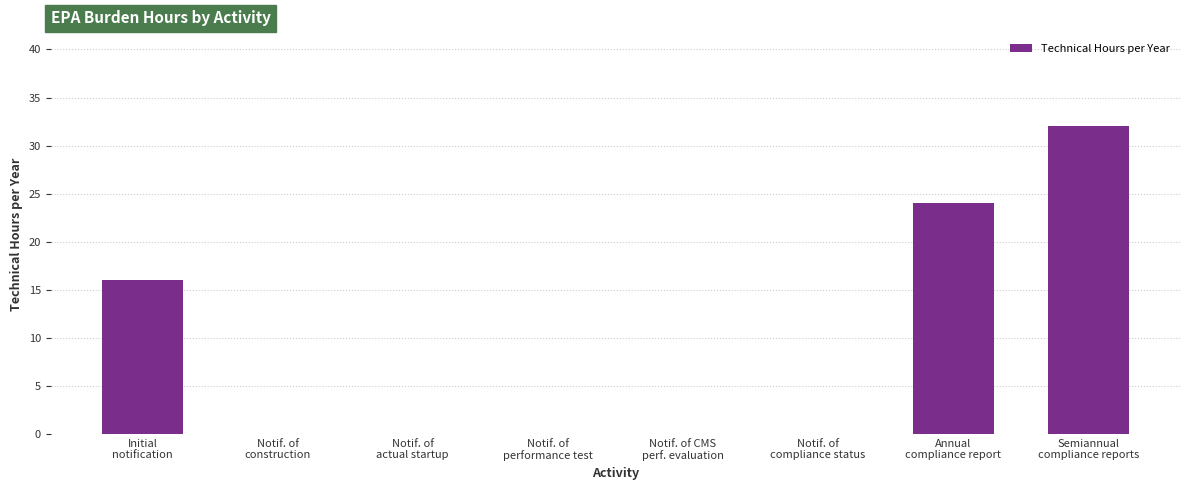

True or false: the data shows 12 at Notif. of
performance test.

False